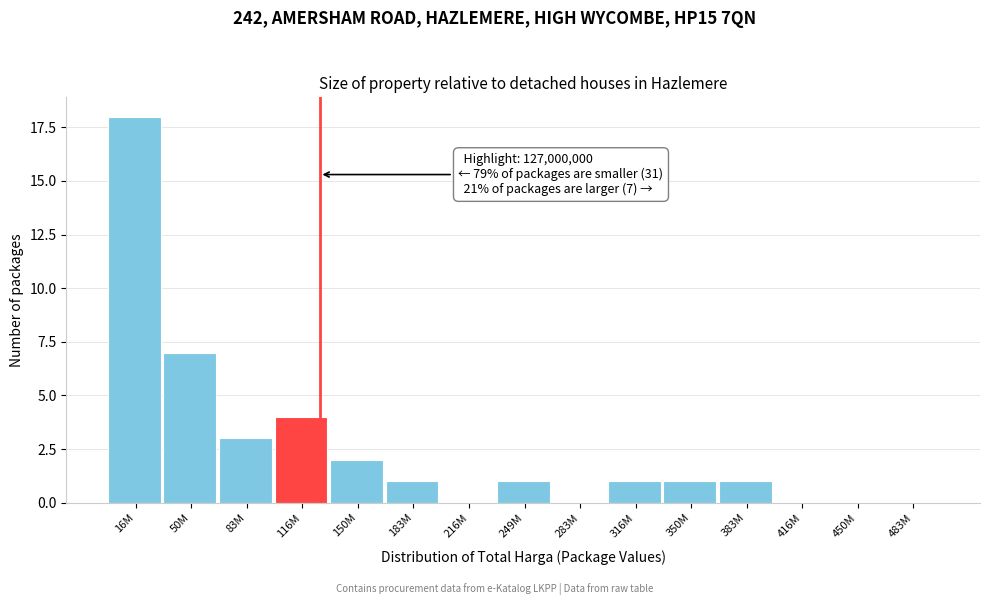

Reading left to right, transcribe all the data shown in this chart.

16M=18	50M=7	83M=3	116M=4	150M=2	183M=1	216M=0	249M=1	283M=0	316M=1	350M=1	383M=1	416M=0	450M=0	483M=0